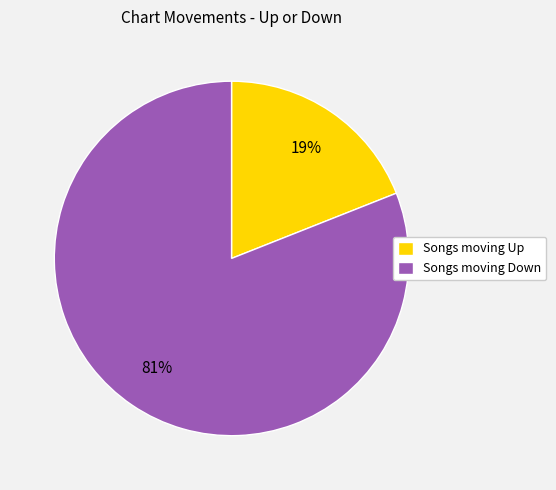

How many segments does this pie chart have?

2